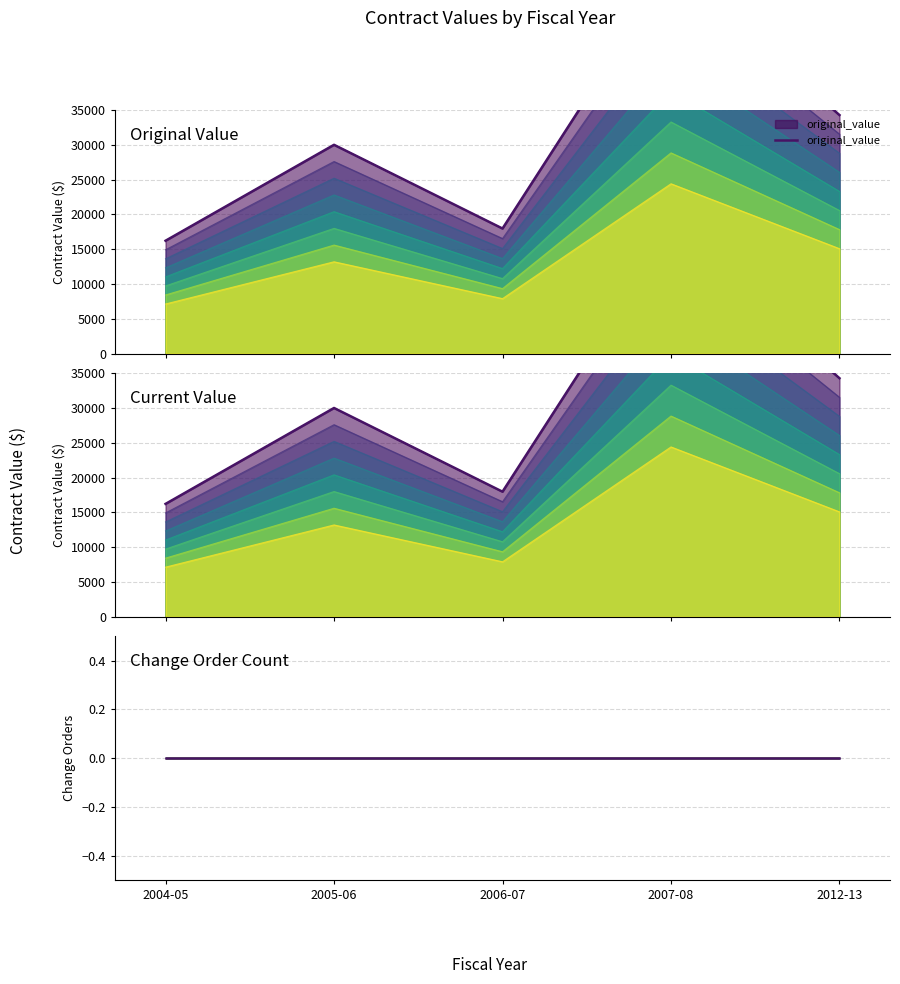

True or false: current_value and change_order_count cross at least once.

False